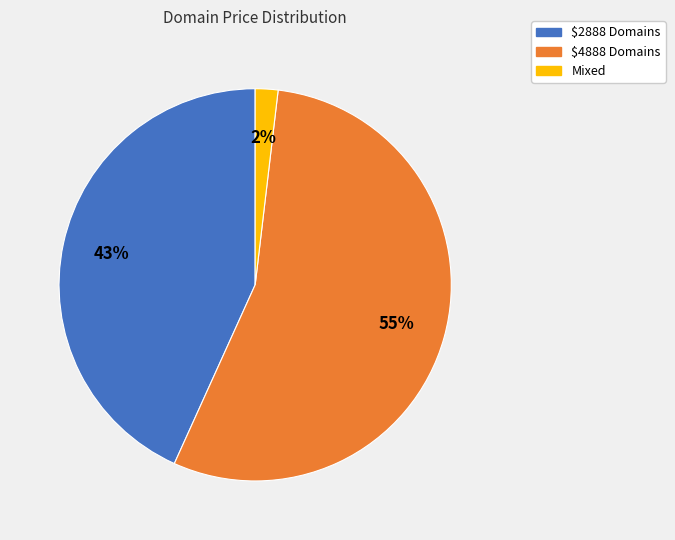

To the nearest percent, what is the average slice percentage?

33%